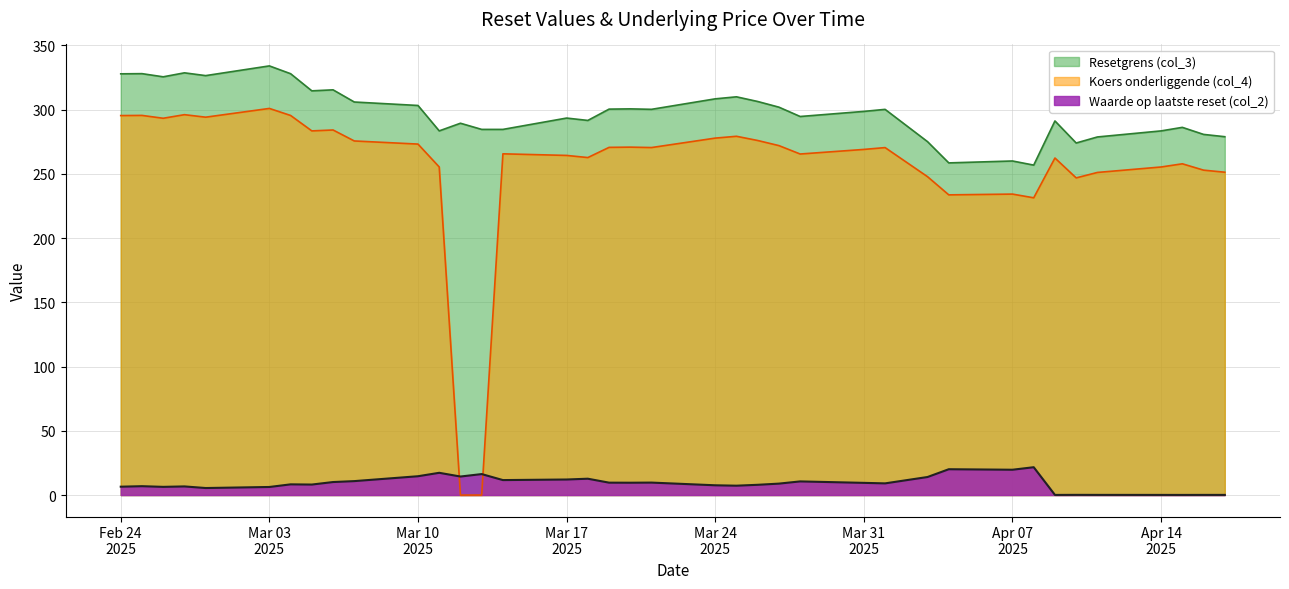

What is the average value of the Resetgrens (col_3) series?

297.7